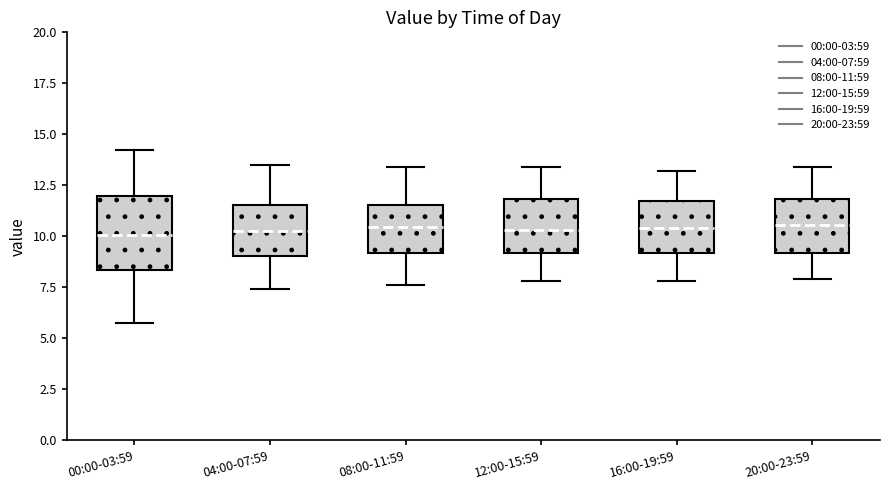

Comparing the boxes themselves (not the whiskers), which one is the tallest?

00:00-03:59